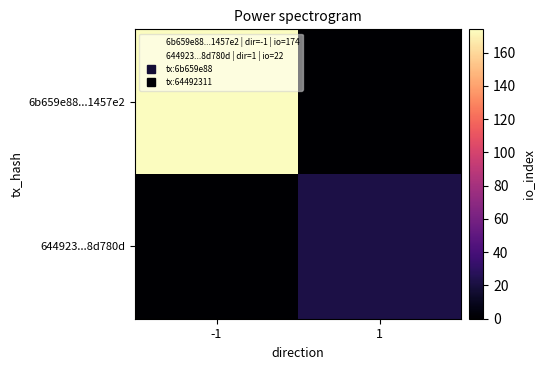

Which series has the largest total across all categories?

6b659e88...1457e2